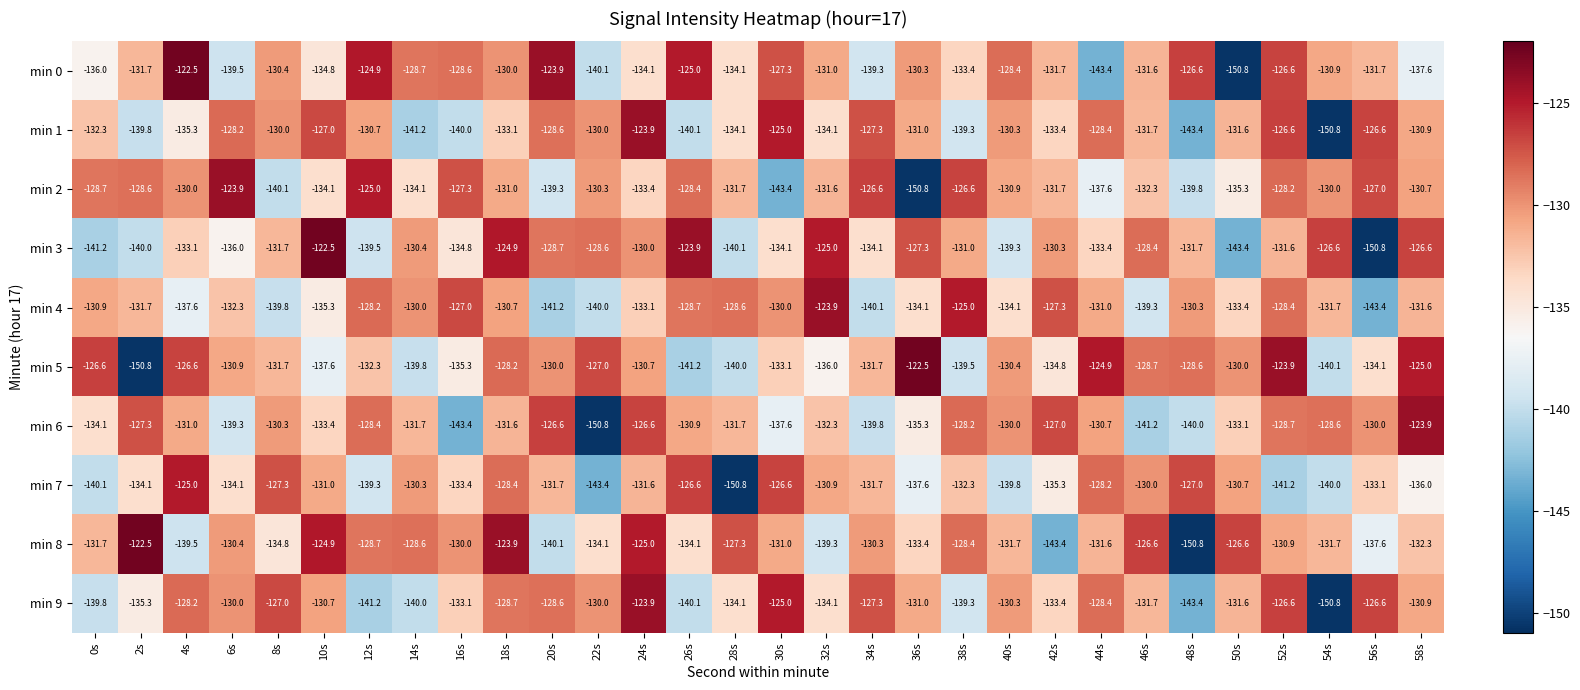

What is the difference between the min 6 values at 16s and 2s?

16.1